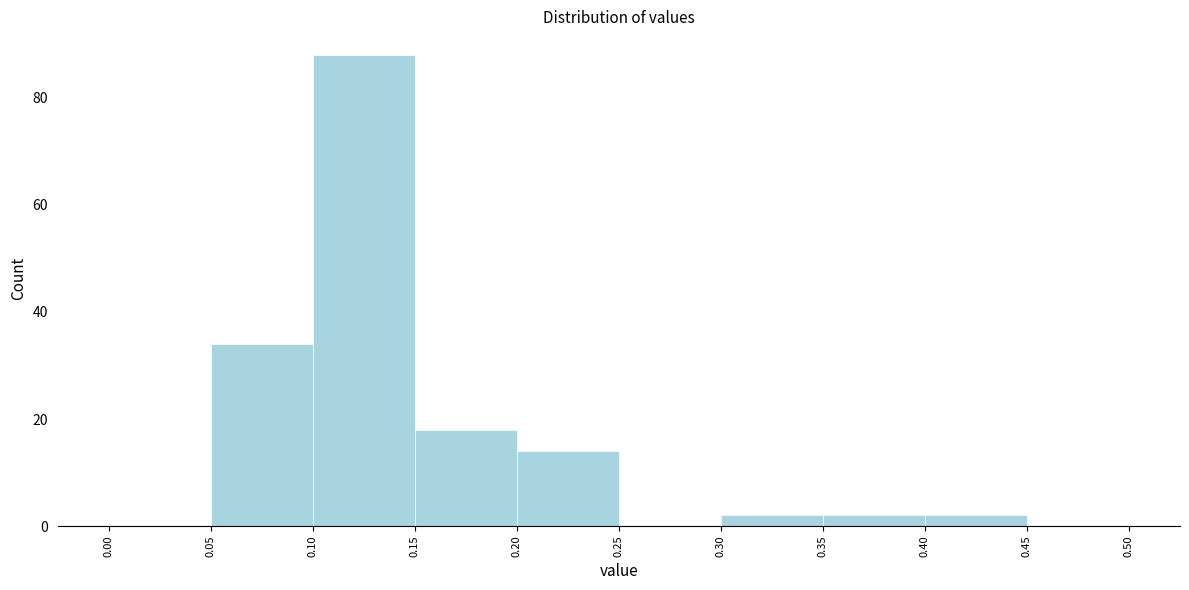

Reading left to right, transcribe this chart: for each bar, give the range it covers on the x-axis and its height. The values are not printed on the chart, so give them approximately, as read against the axis.

0.00 to 0.05: 0
0.05 to 0.10: 34
0.10 to 0.15: 88
0.15 to 0.20: 18
0.20 to 0.25: 14
0.25 to 0.30: 0
0.30 to 0.35: 2
0.35 to 0.40: 2
0.40 to 0.45: 2
0.45 to 0.50: 0